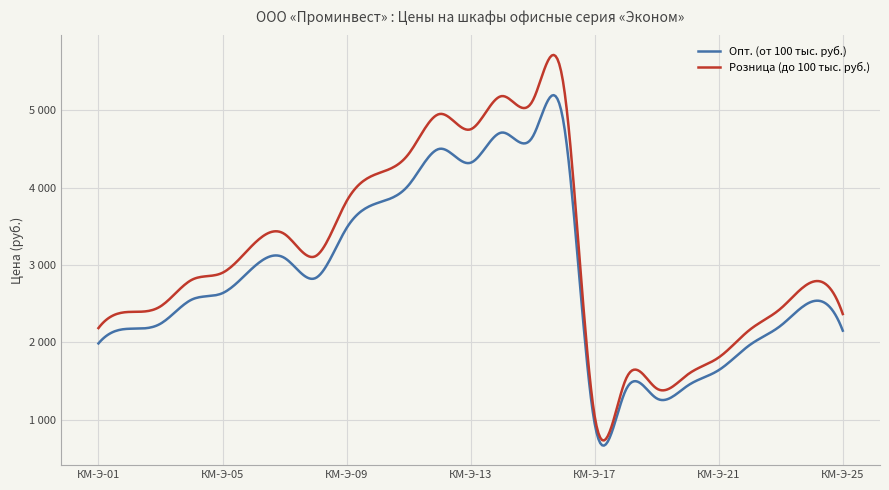

Rank the series by their average value, from highest to lowest.

Розница (до 100 тыс. руб.), Опт. (от 100 тыс. руб.)